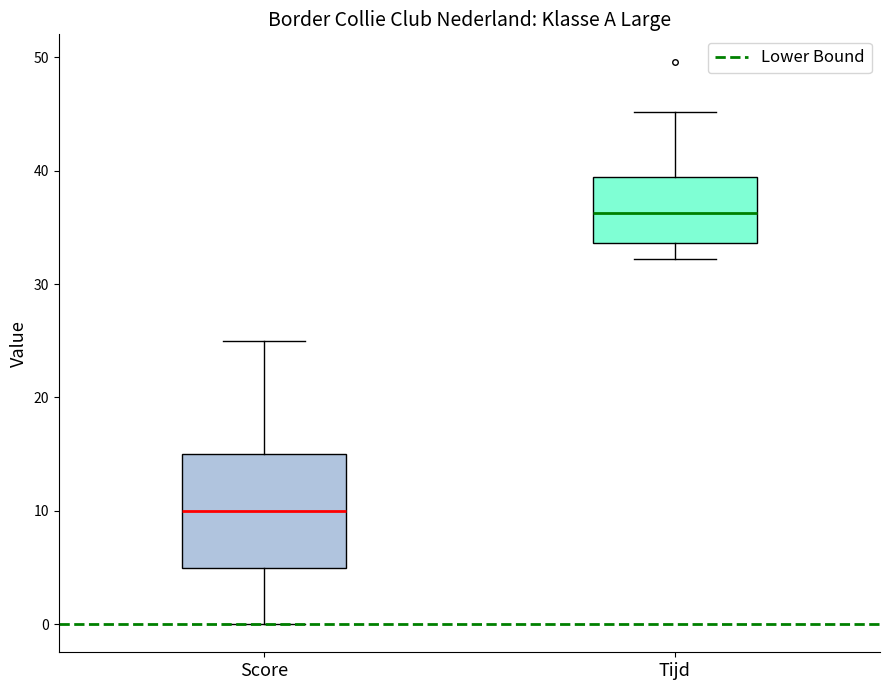

Reading left to right, transcribe this box plot: for each box, give where its median line is, the range the box spans, and where its two whiskers end, as read against the y-axis. The values are not printed on the chart, so give them approximately, as read against the axis.

Score: median 10, box 5 to 15, whiskers 0 to 25
Tijd: median 36, box 34 to 39, whiskers 32 to 45